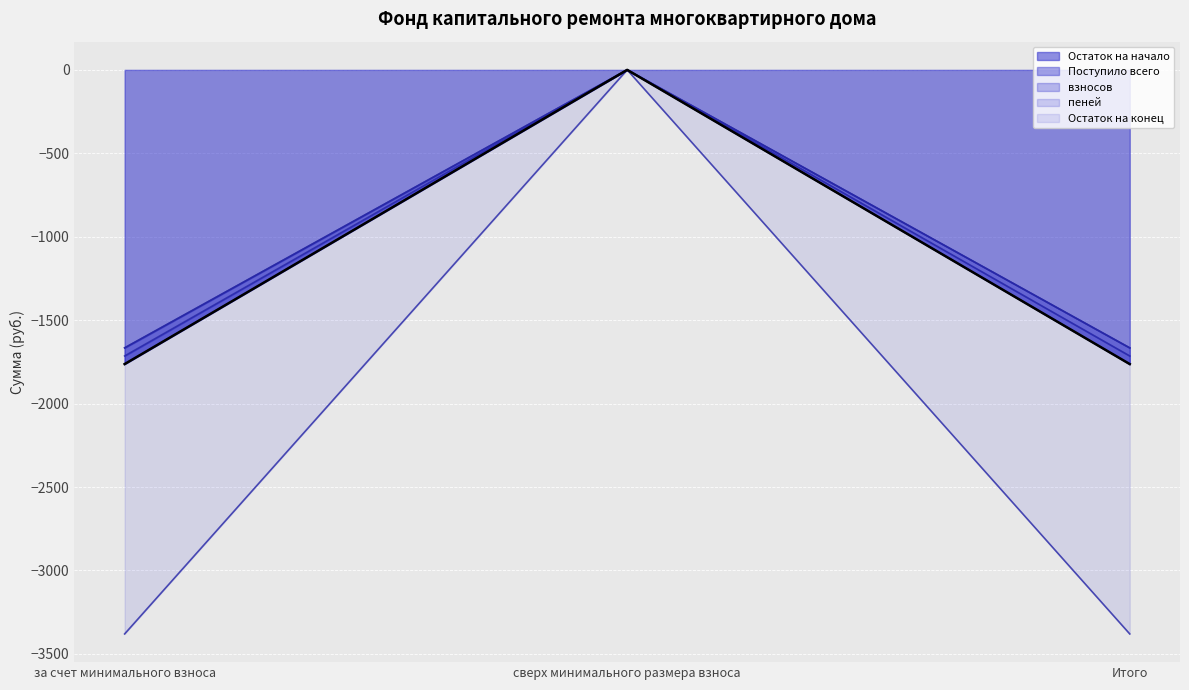

Reading left to right, what are all the values shown in this chart?

Остаток на начало: -1763.1	0.0	-1763.1
Поступило всего: -3380.3	0.0	-3380.3
взносов: -1714.5	0.0	-1714.5
пеней: -1666.2	0.0	-1666.2
Остаток на конец: -1665.8	0.0	-1665.8